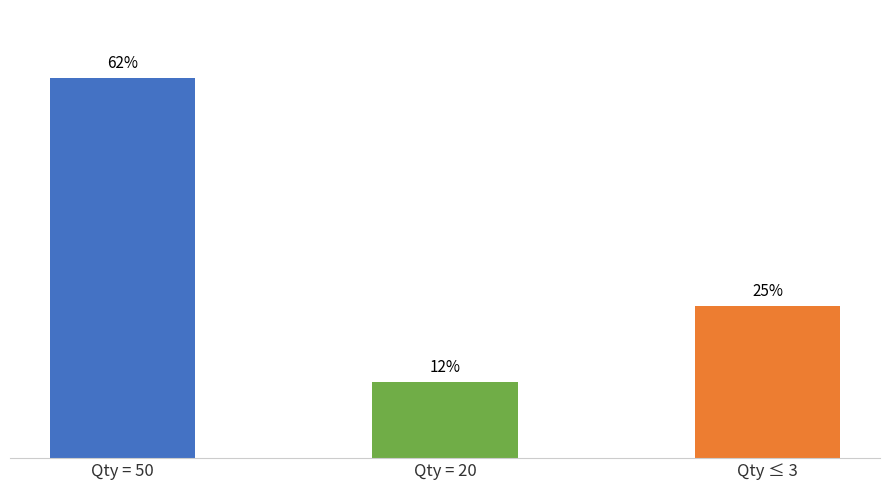

Does the chart contain any negative values?

No